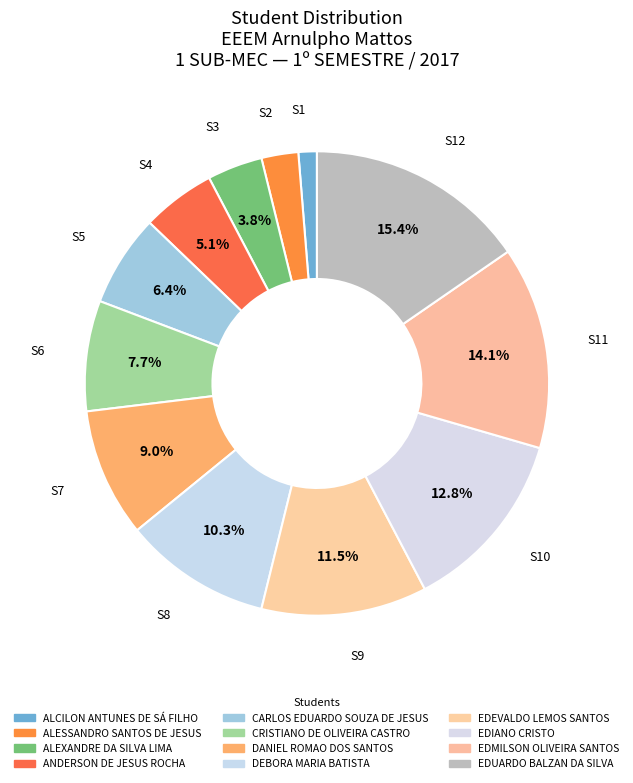

Does any single category account for the majority?

No